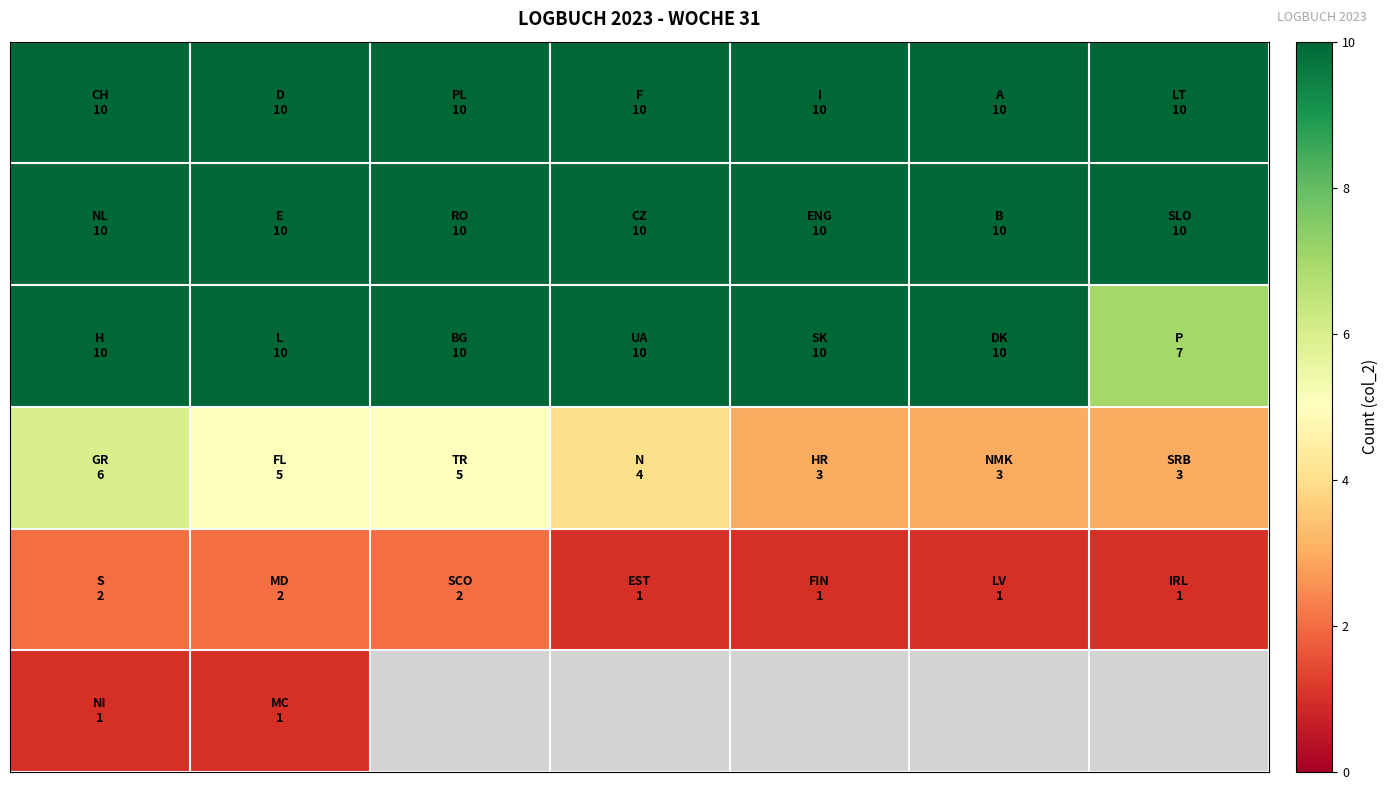

Which has a higher value, 1 or 0?

1